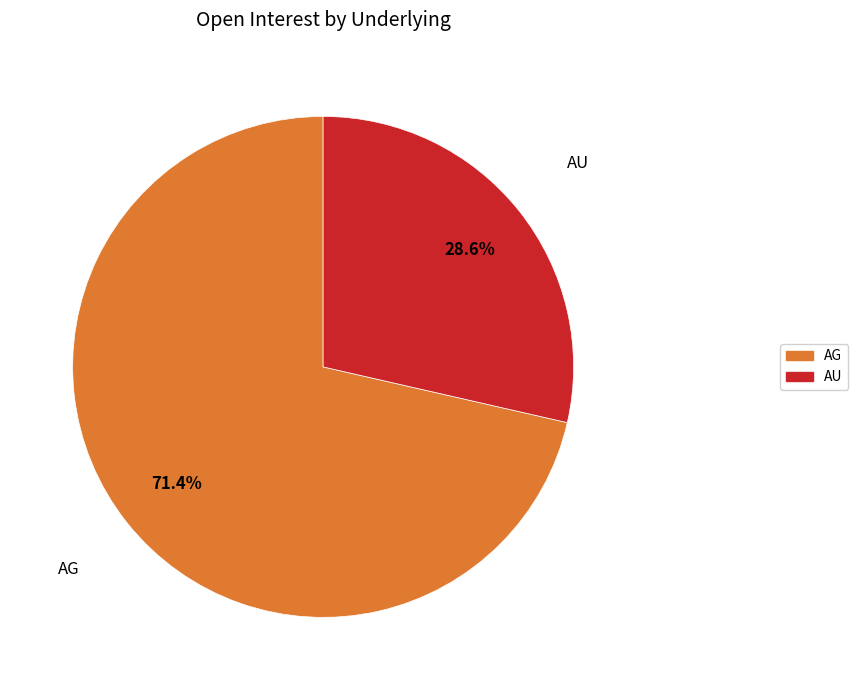

True or false: AU accounts for 29% of the total.

True